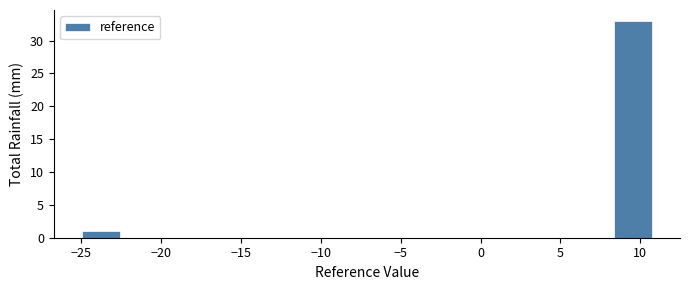

Reading left to right, list every bar in this chart as the range it spans on the x-axis followed by its height. Neither the bar edges nor the heights are printed on the chart, so give them approximately, as read against the axes.

-25.0 to -22.5: 1
-22.5 to -20.0: 0
-20.0 to -18.0: 0
-18.0 to -15.5: 0
-15.5 to -13.0: 0
-13.0 to -10.5: 0
-10.5 to -8.5: 0
-8.5 to -6.0: 0
-6.0 to -3.5: 0
-3.5 to -1.0: 0
-1.0 to 1.0: 0
1.0 to 3.5: 0
3.5 to 6.0: 0
6.0 to 8.5: 0
8.5 to 10.5: 33